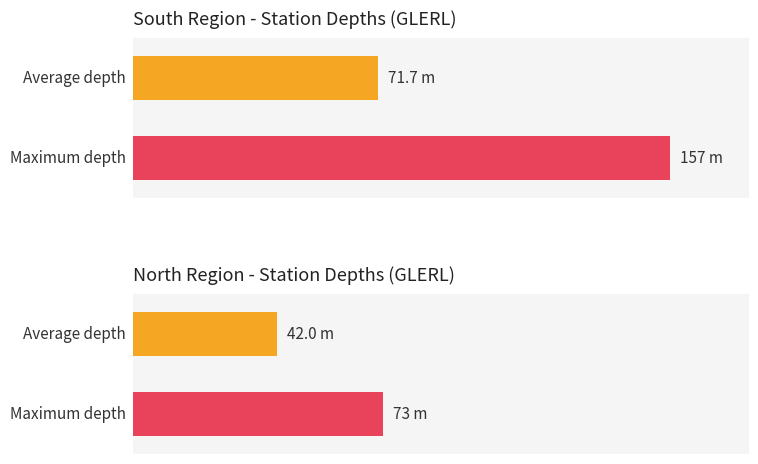

How many bars are there in each group?

2